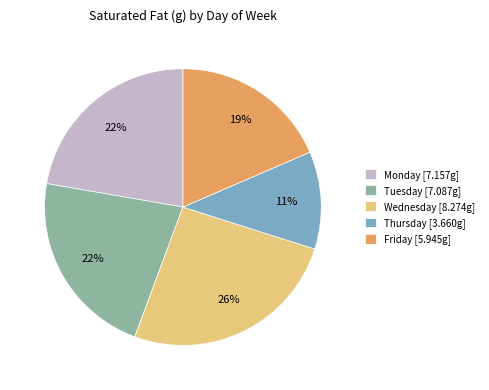

Is it true that Wednesday is 39% of the pie?

False